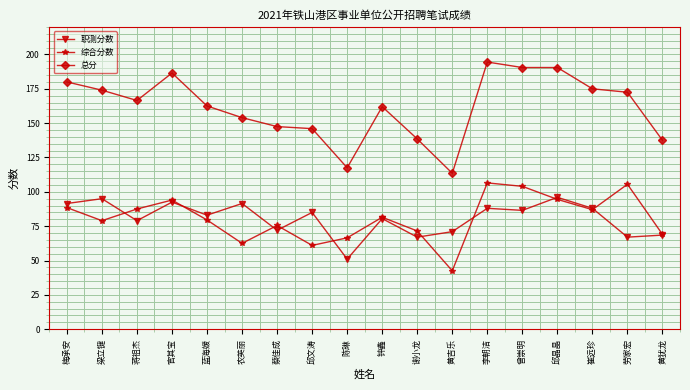

Which series has the widest spread of values?

总分